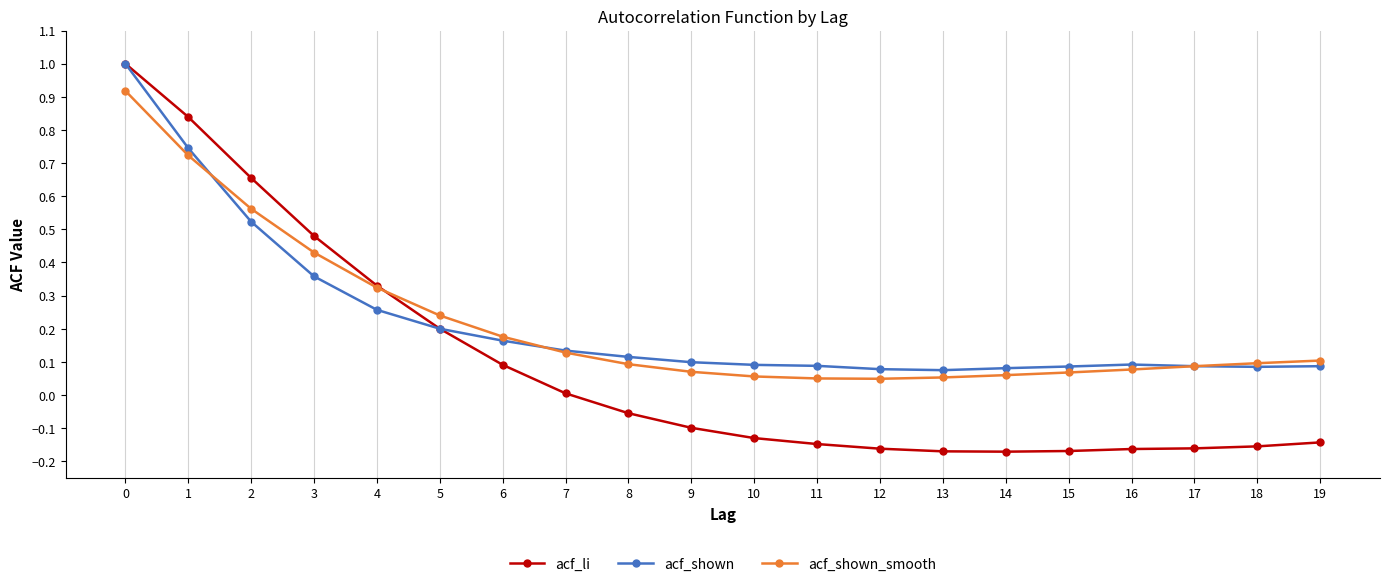

The value of acf_shown at 6 is 0.2. True or false?

True